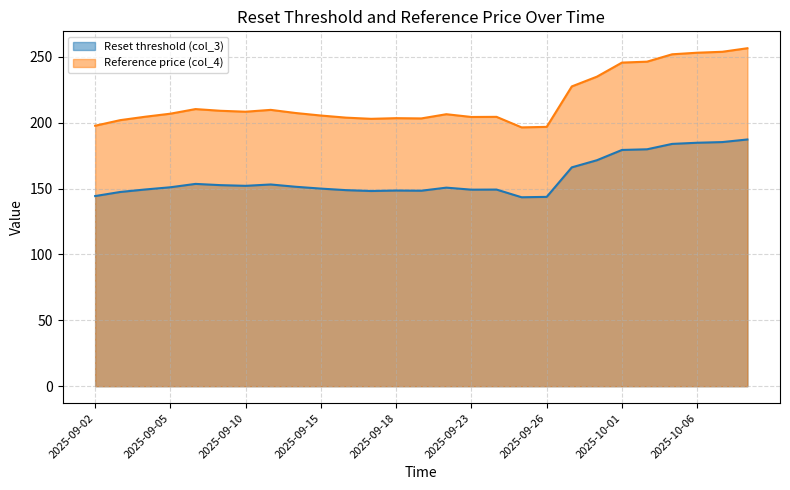

What is the label of the 15th point from the left?

2025-09-22